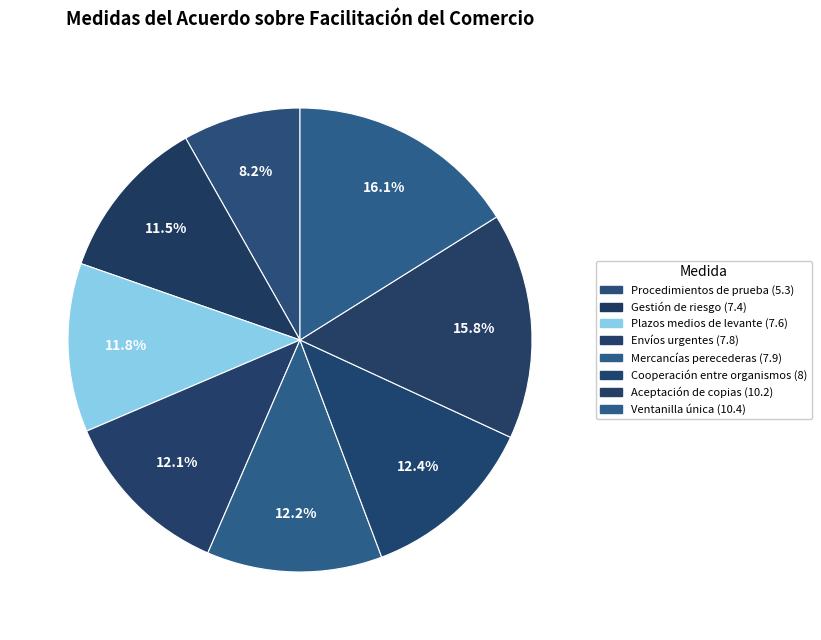

Rank the categories by value from lowest to highest.

Procedimientos de prueba (5.3), Gestión de riesgo (7.4), Plazos medios de levante (7.6), Envíos urgentes (7.8), Mercancías perecederas (7.9), Cooperación entre organismos (8), Aceptación de copias (10.2), Ventanilla única (10.4)